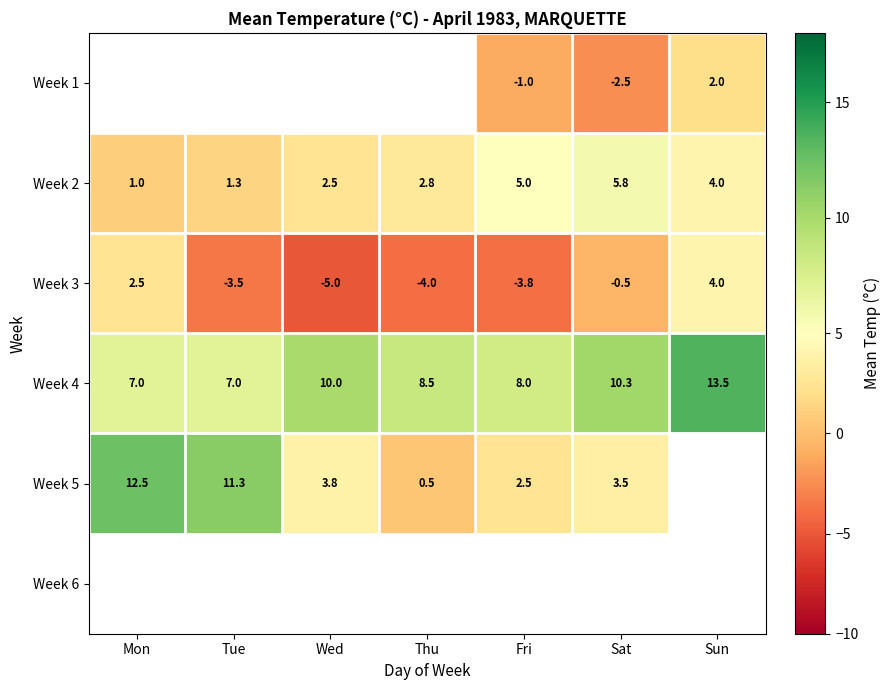

What is the sum of all Week 3 values?

-10.3